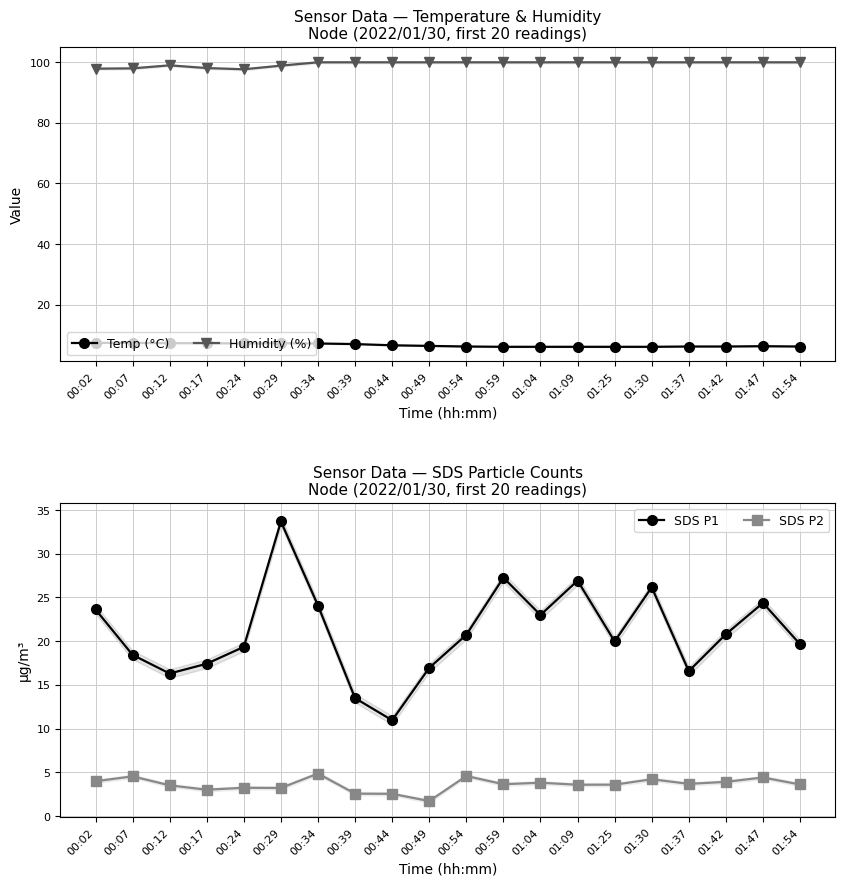

Which label corresponds to the smallest value in the chart?

00:49